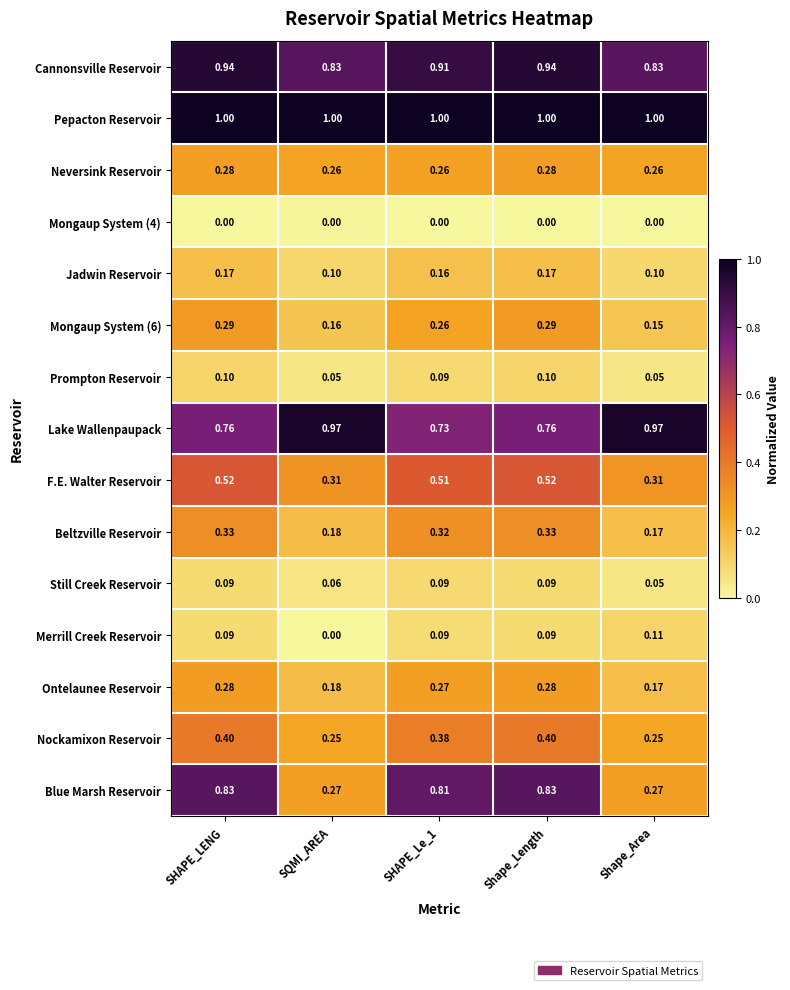

Which series has the widest spread of values?

Blue Marsh Reservoir